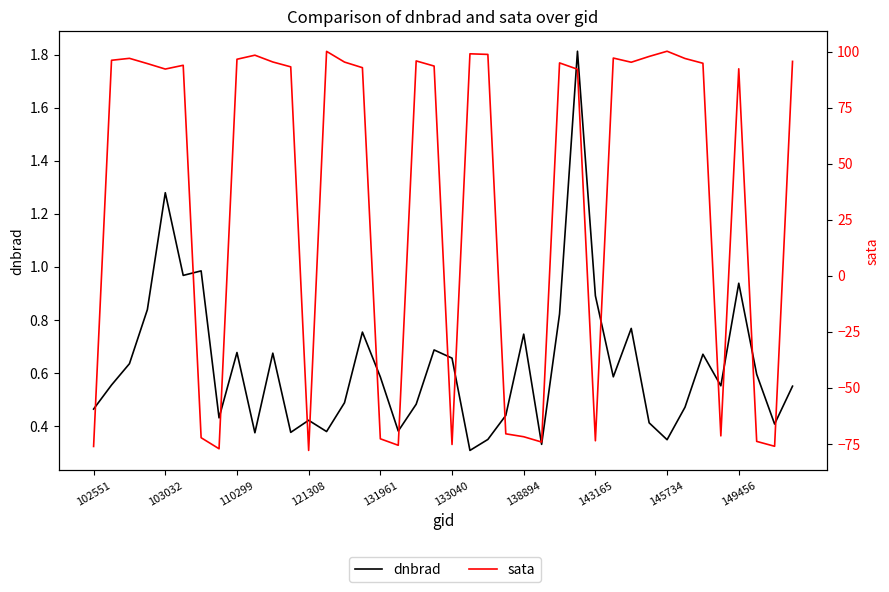

List the labels in order of sata value, largest first.

32, 13, 21, 22, 149456, 31, 29, 110299, 33, 145734, 103032, 18, 39, 10, 14, 30, 26, 34, 121308, 133040, 19, 11, 15, 36, 131961, 27, 23, 35, 24, 138894, 16, 28, 37, 25, 20, 17, 38, 102551, 143165, 12